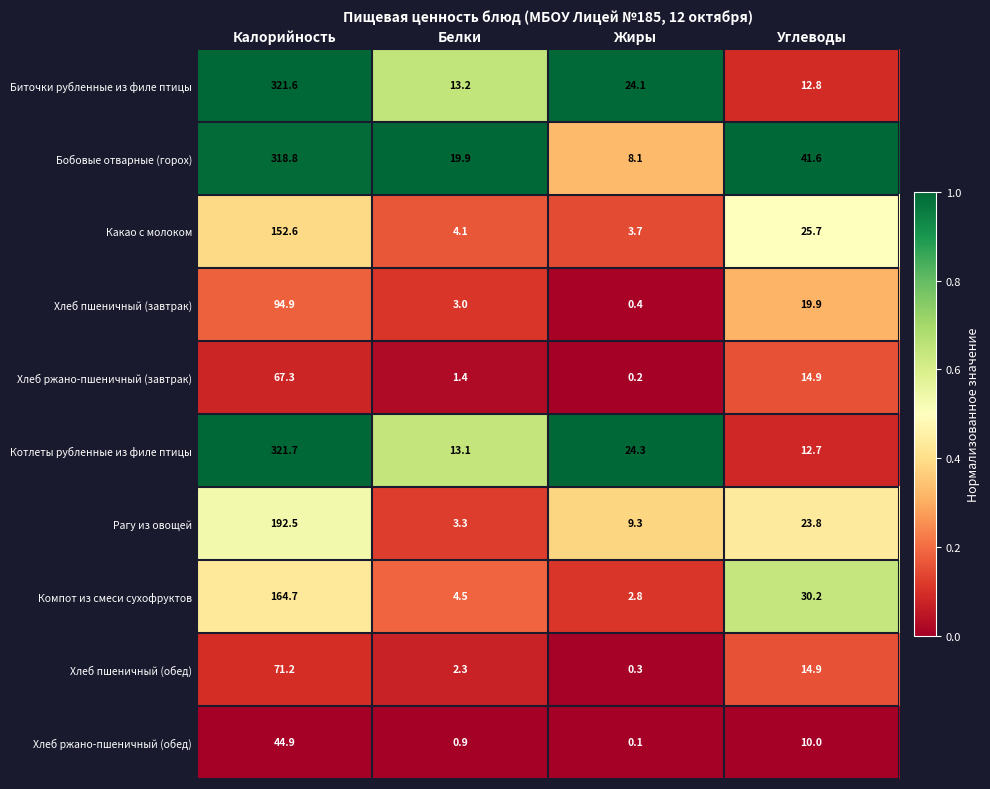

Which category has the lowest value across all series?

Жиры